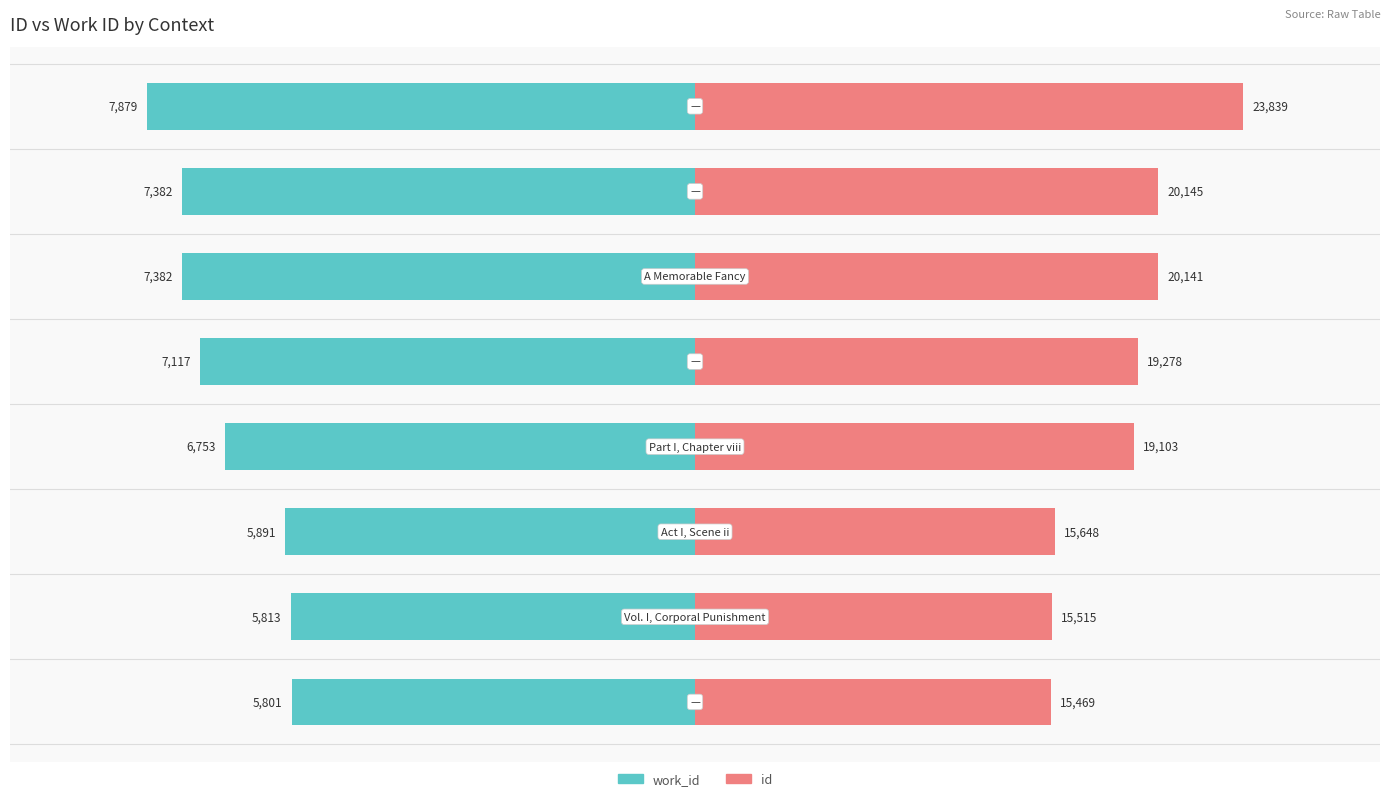

At how many categories does at least one series exceed 4080?

8